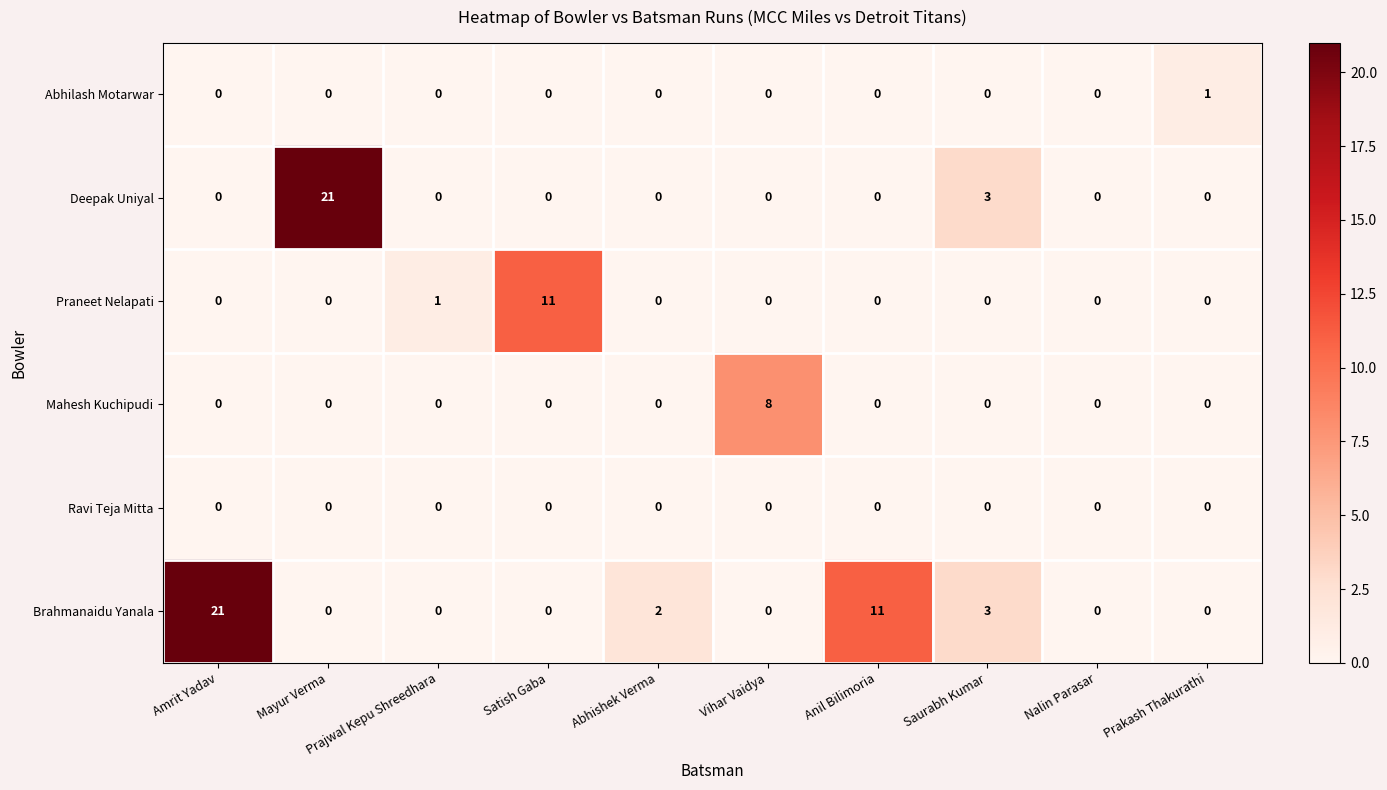

What is the spread (max minus min) of values at Mayur Verma?

21